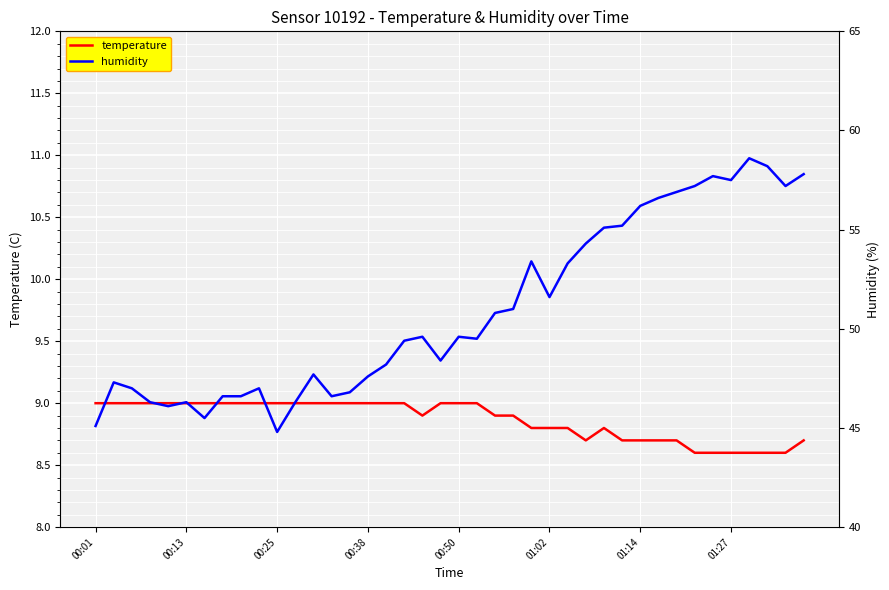

What is the value of the humidity point at the 14th from the left?

46.6